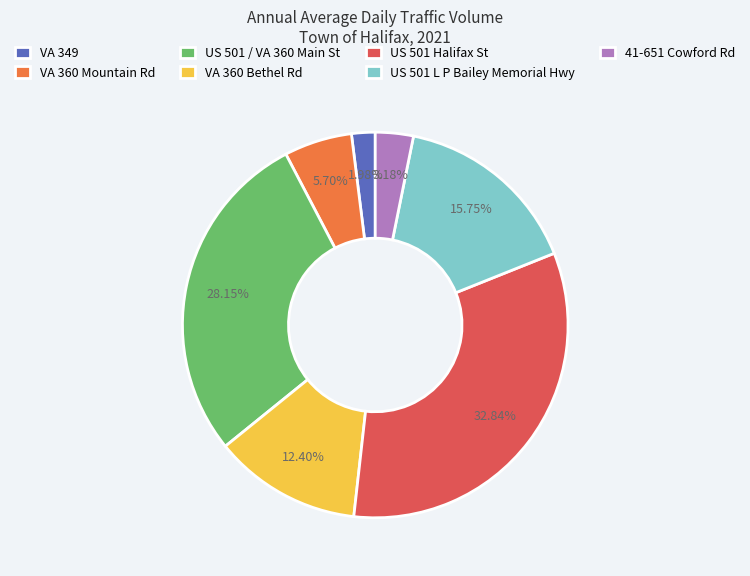

Is there a majority slice in this chart?

No